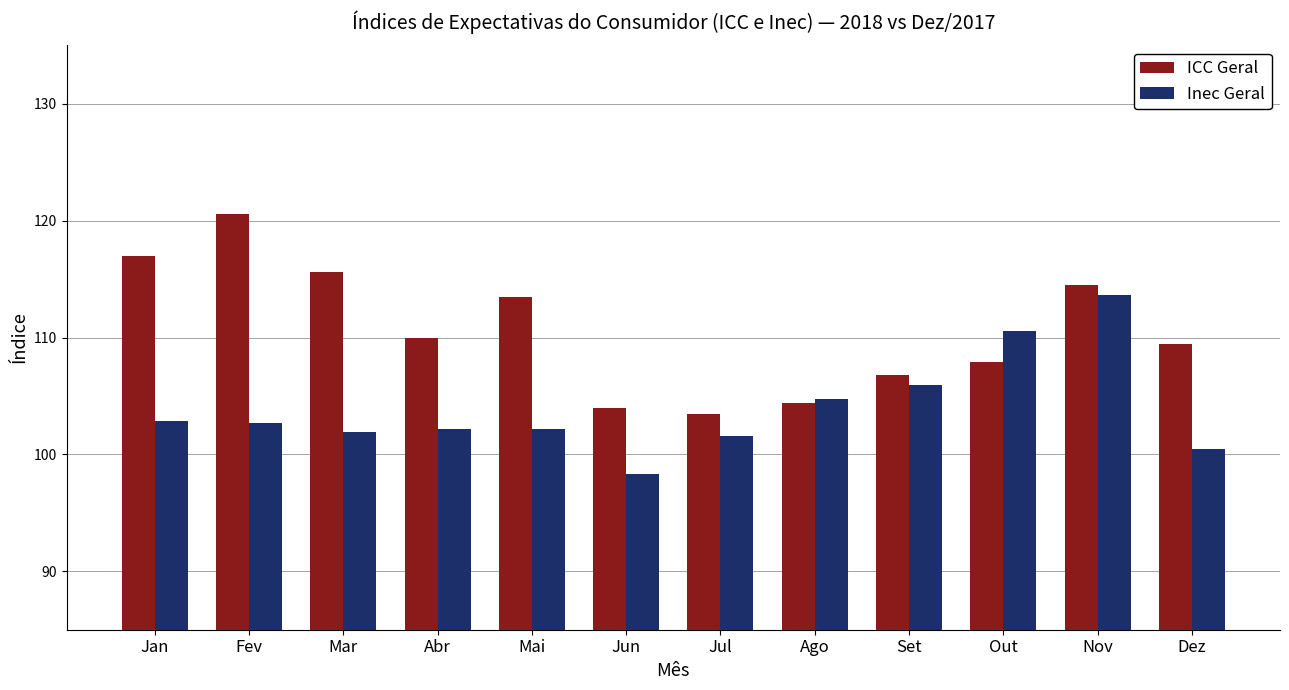

What is the label of the 8th bar from the left?

Ago